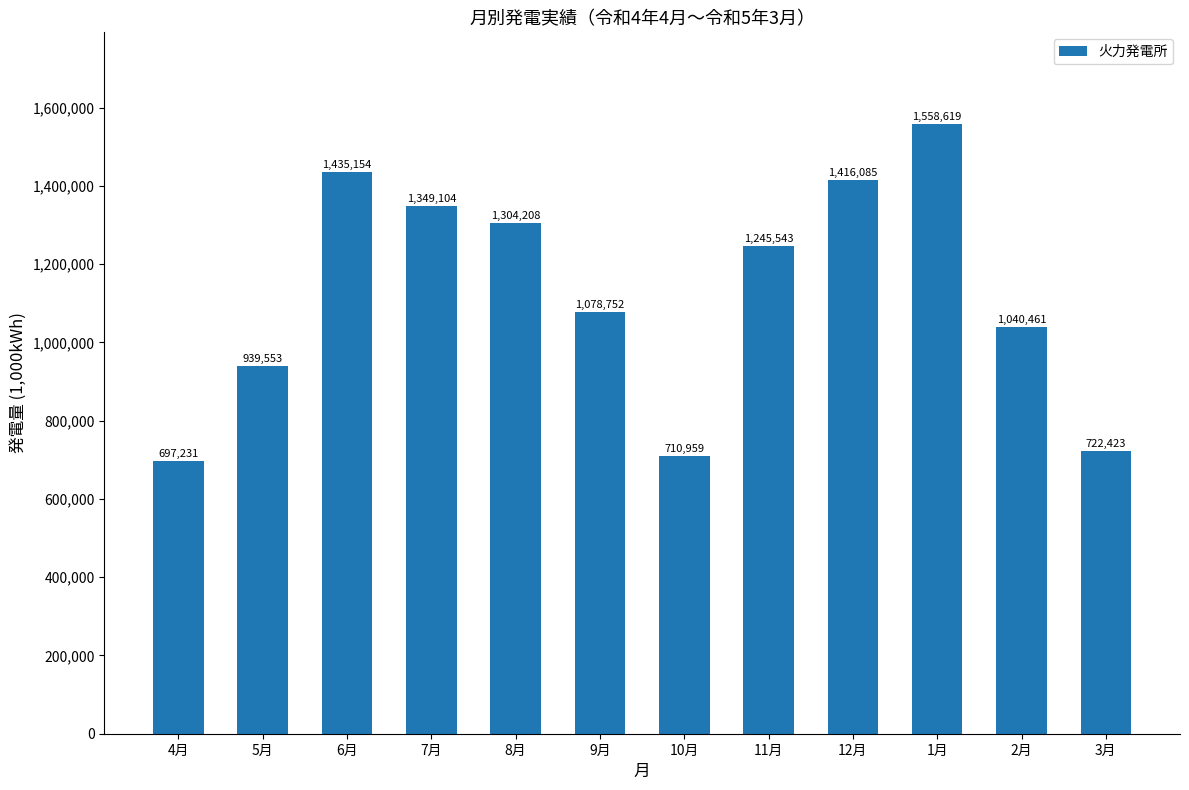

True or false: the data shows 722423.4 at 3月.

True